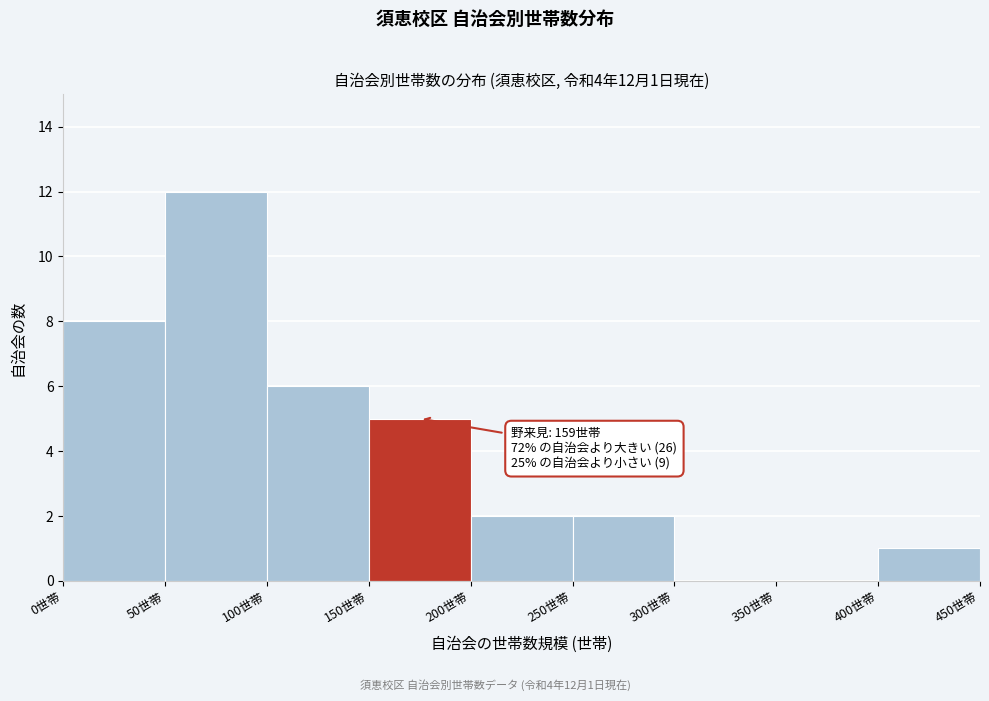

Over which range of the x-axis is the bar tallest?

50 to 100